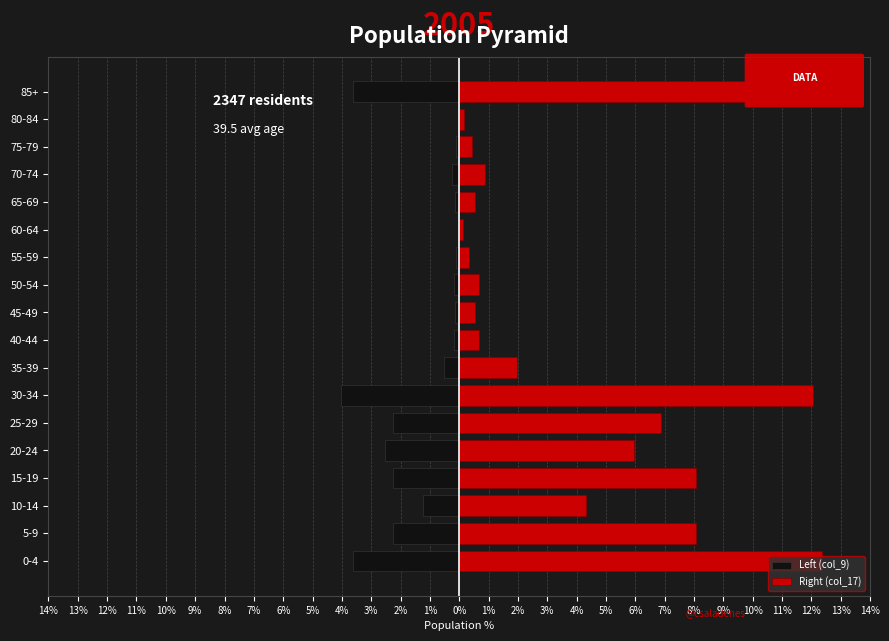

Is the value of Left (col_9) at 20-24 greater than the value of Right (col_17) at 10-14?

No